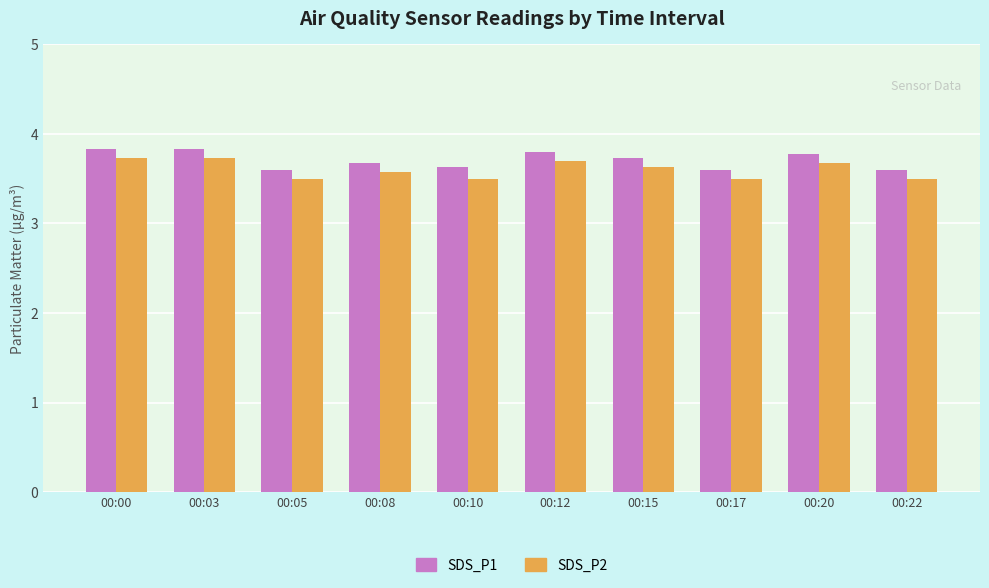

Is the value of SDS_P2 at 00:08 greater than the value of SDS_P1 at 00:03?

No